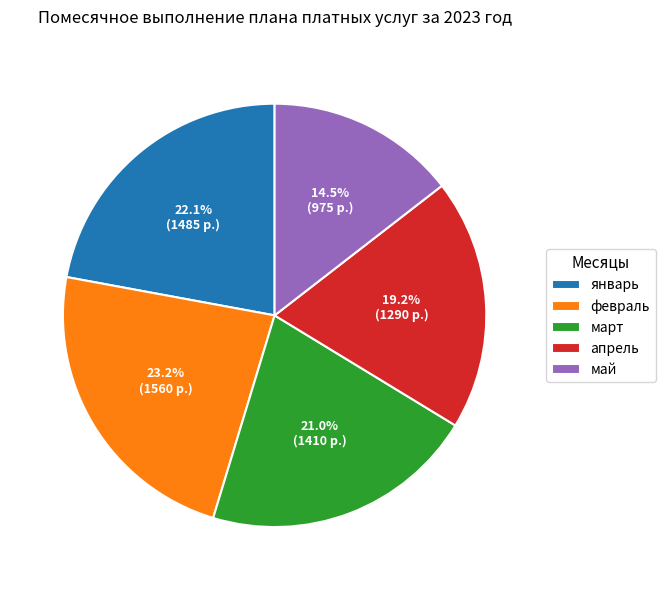

Does февраль account for over 50% of the chart?

No